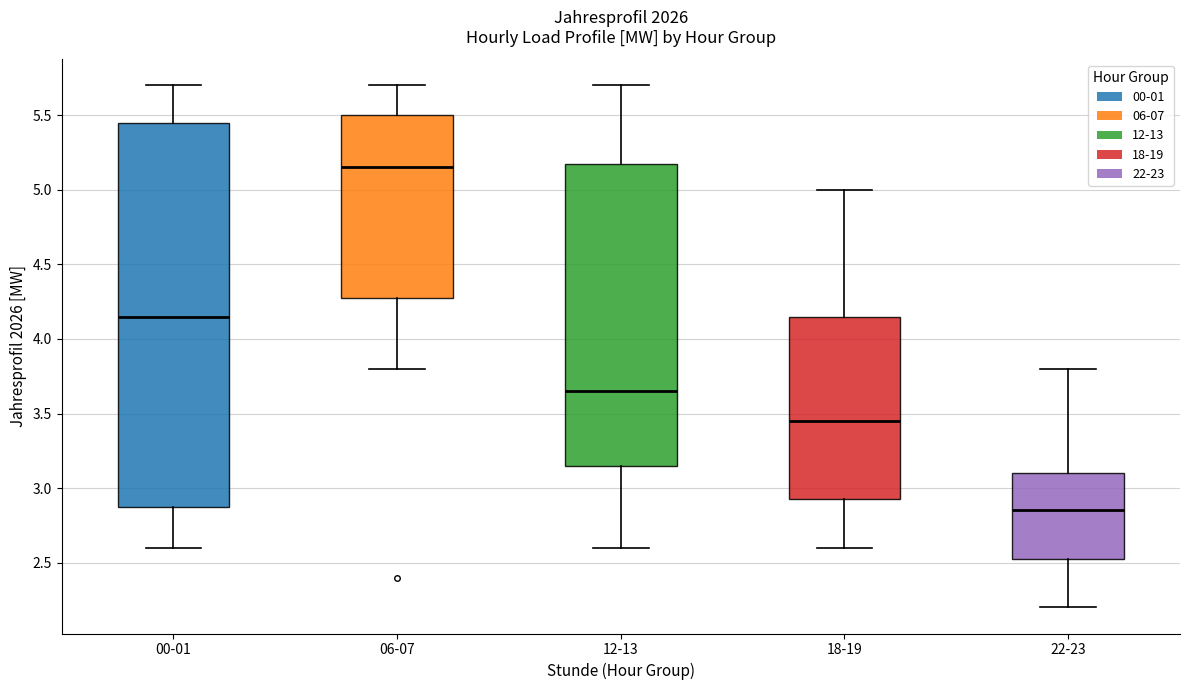

Reading left to right, transcribe this box plot: for each box, give where its median line is, the range the box spans, and where its two whiskers end, as read against the y-axis. The values are not printed on the chart, so give them approximately, as read against the axis.

00-01: median 4.15, box 2.90 to 5.45, whiskers 2.60 to 5.70
06-07: median 5.15, box 4.30 to 5.50, whiskers 3.80 to 5.70
12-13: median 3.65, box 3.15 to 5.20, whiskers 2.60 to 5.70
18-19: median 3.45, box 2.95 to 4.15, whiskers 2.60 to 5.00
22-23: median 2.85, box 2.55 to 3.10, whiskers 2.20 to 3.80